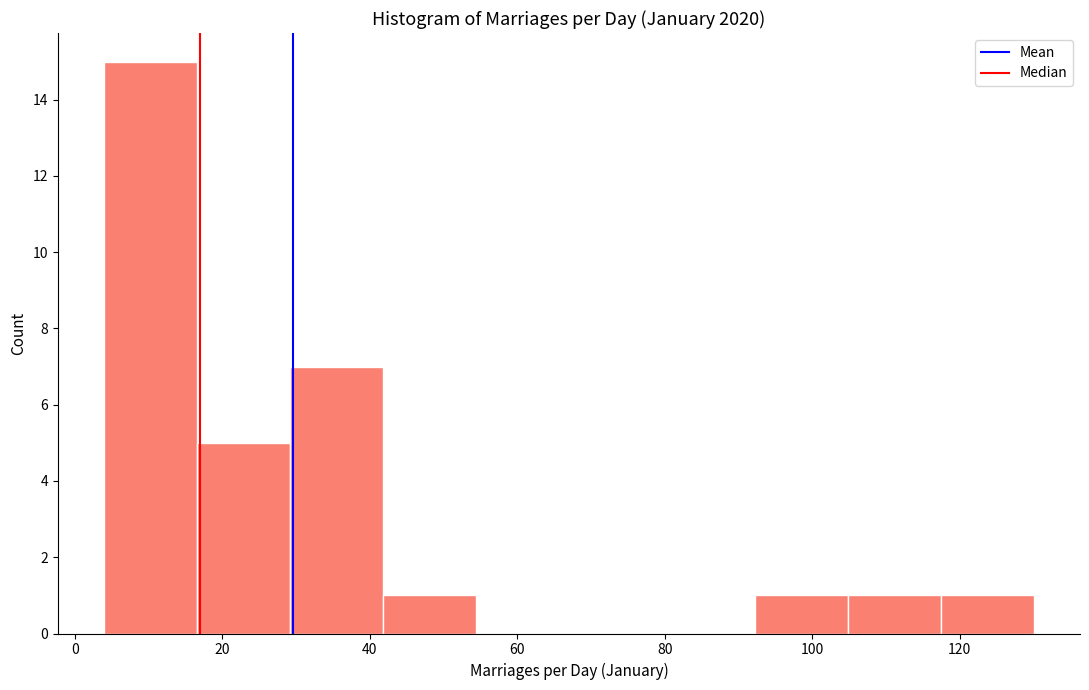

Over which range of the x-axis is the bar tallest?

4.0 to 16.6